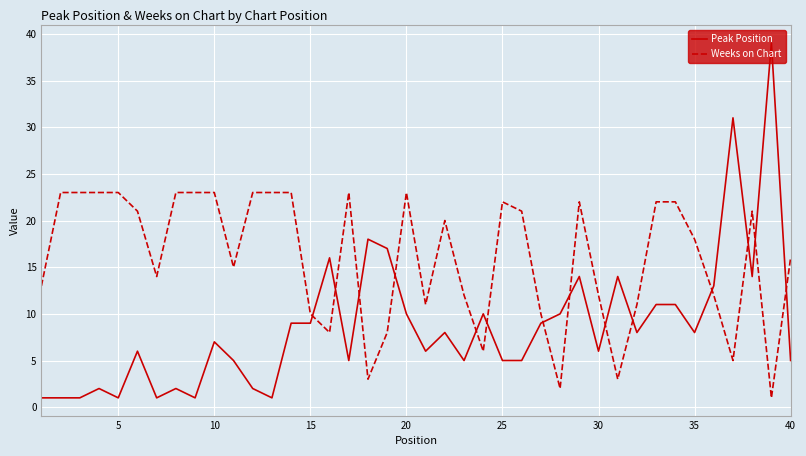

True or false: Peak Position and Weeks on Chart intersect in this chart.

True